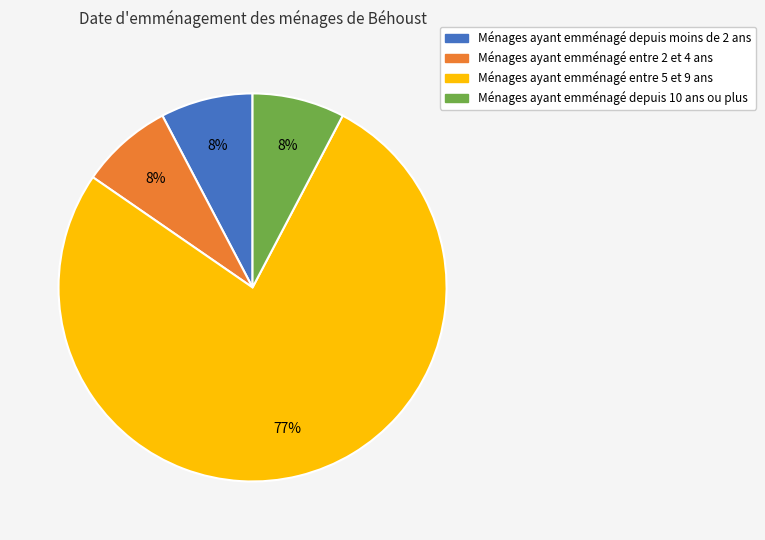

To the nearest percent, what is the average slice percentage?

25%